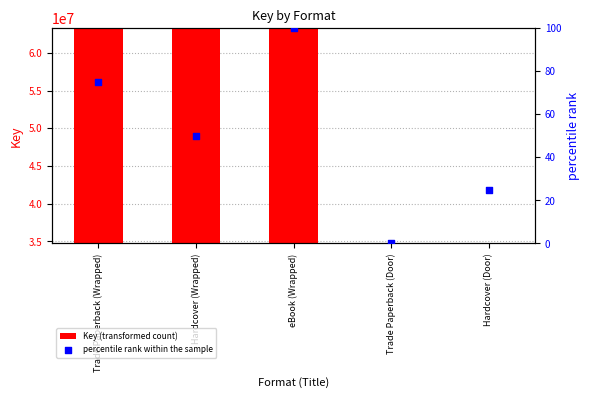

Which series has the largest total across all categories?

Key (transformed count)